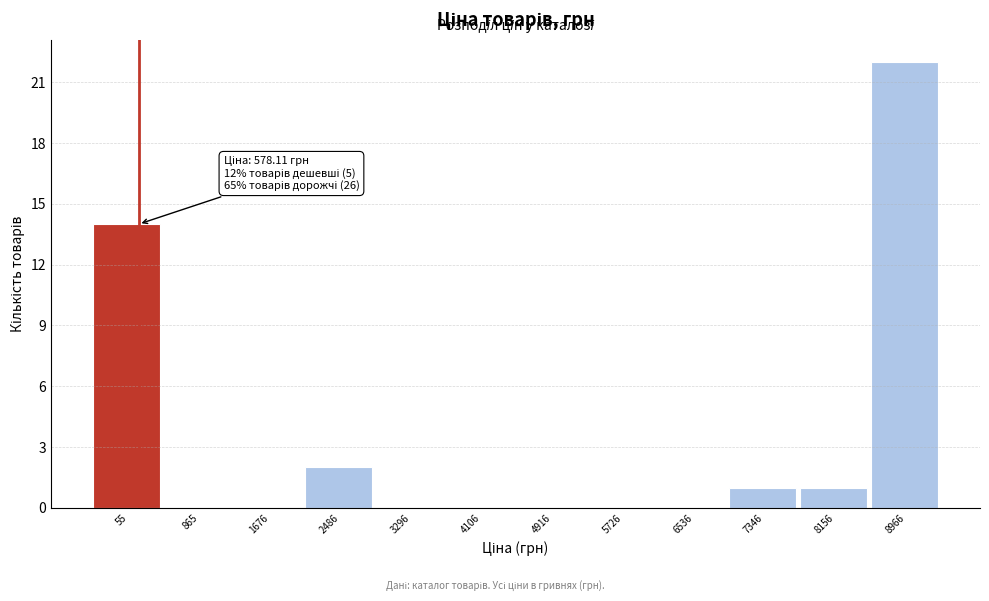

Reading left to right, transcribe all the data shown in this chart.

55=14	865=0	1676=0	2486=2	3296=0	4106=0	4916=0	5726=0	6536=0	7346=1	8156=1	8966=22